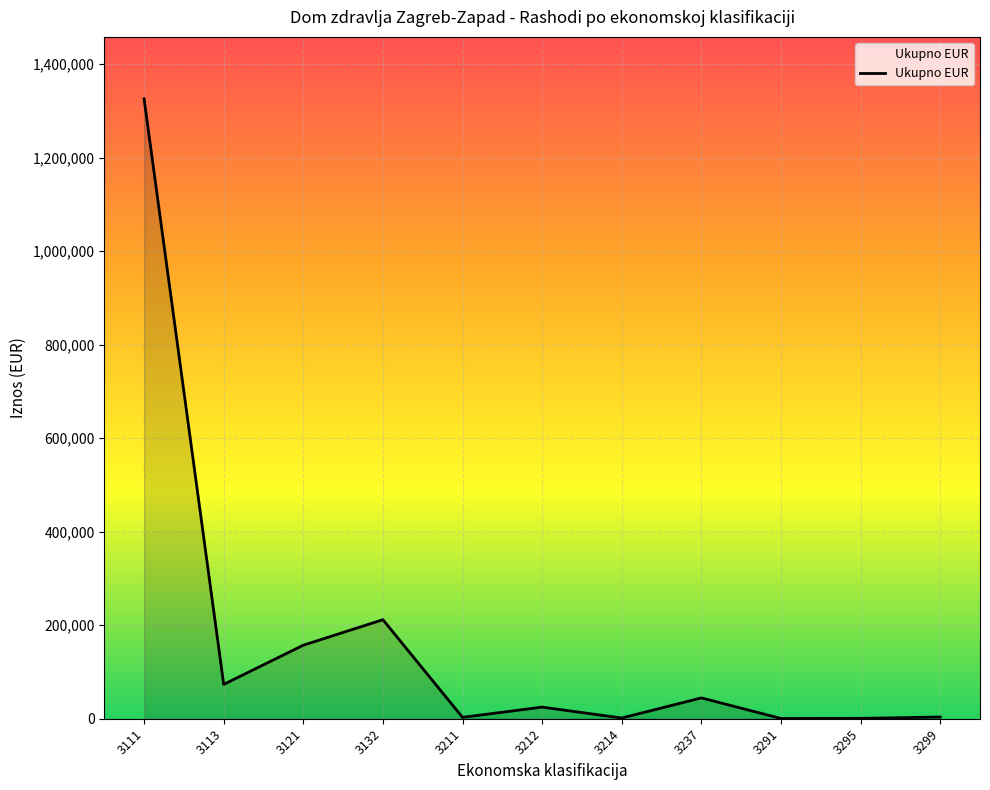

What is the minimum value shown in the chart?

531.5